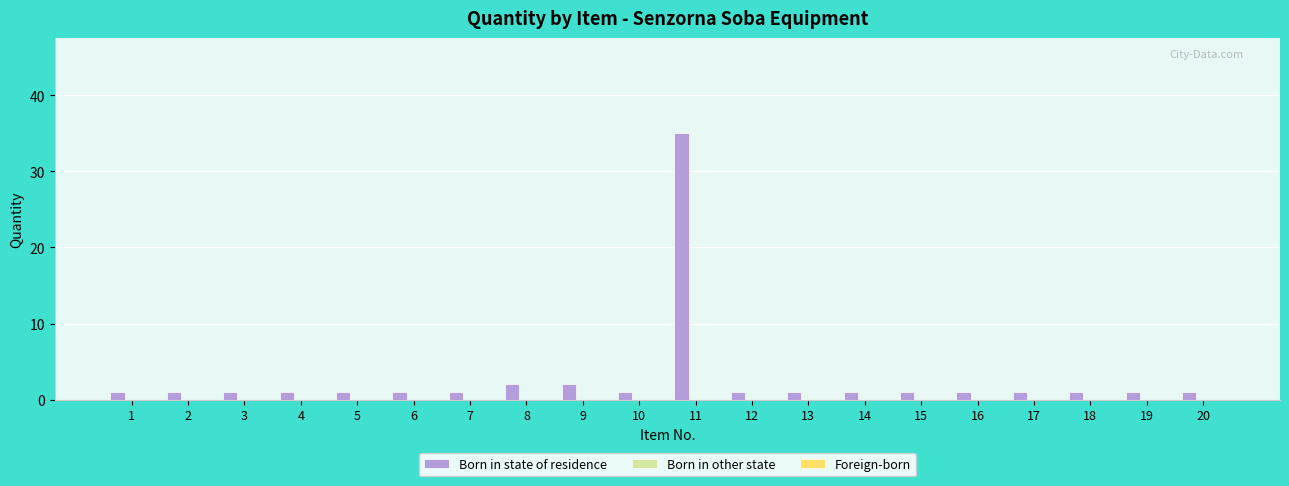

True or false: the data shows 1 at 19.

True